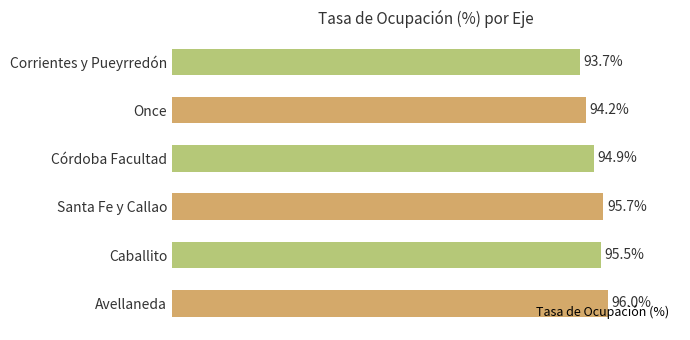

At which category does the chart reach its minimum across all series?

Corrientes y Pueyrredón